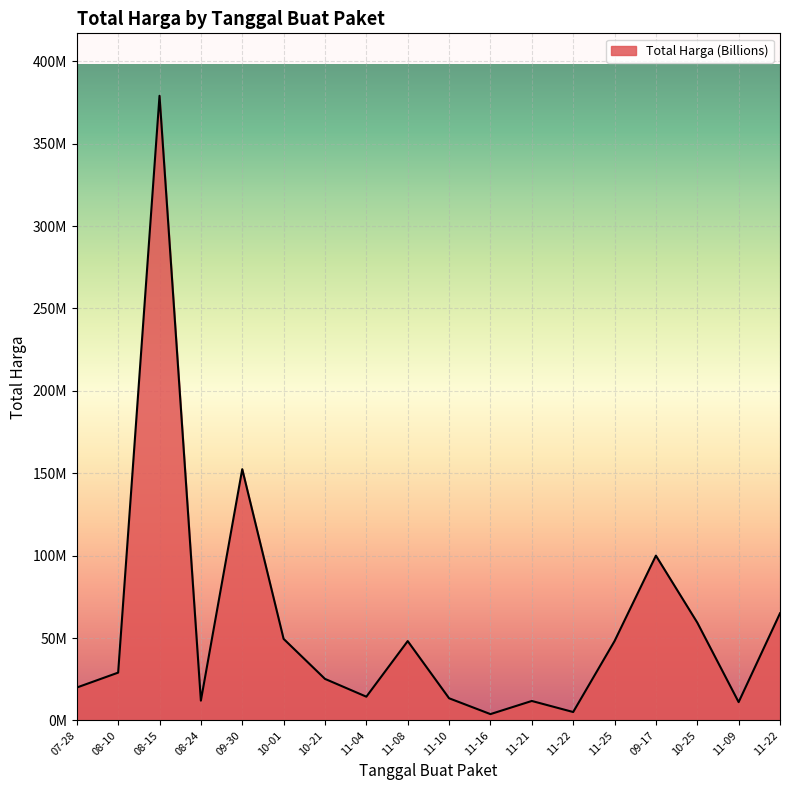

True or false: there are more than 1 points higher than both neighbors.

True